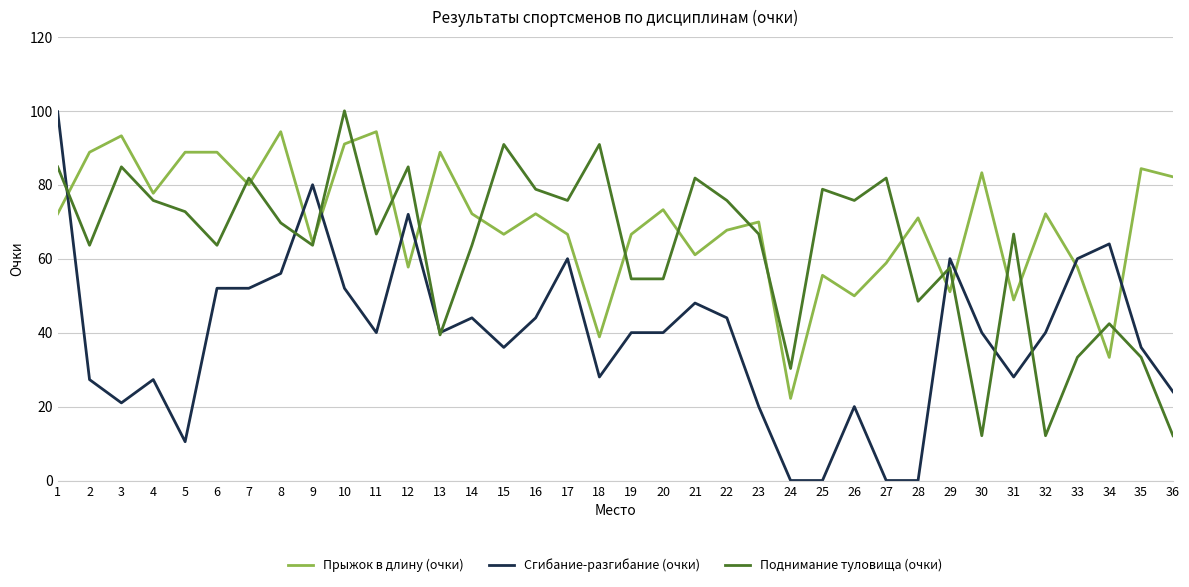

Rank the series by their average value, from lowest to highest.

Сгибание-разгибание (очки), Поднимание туловища (очки), Прыжок в длину (очки)